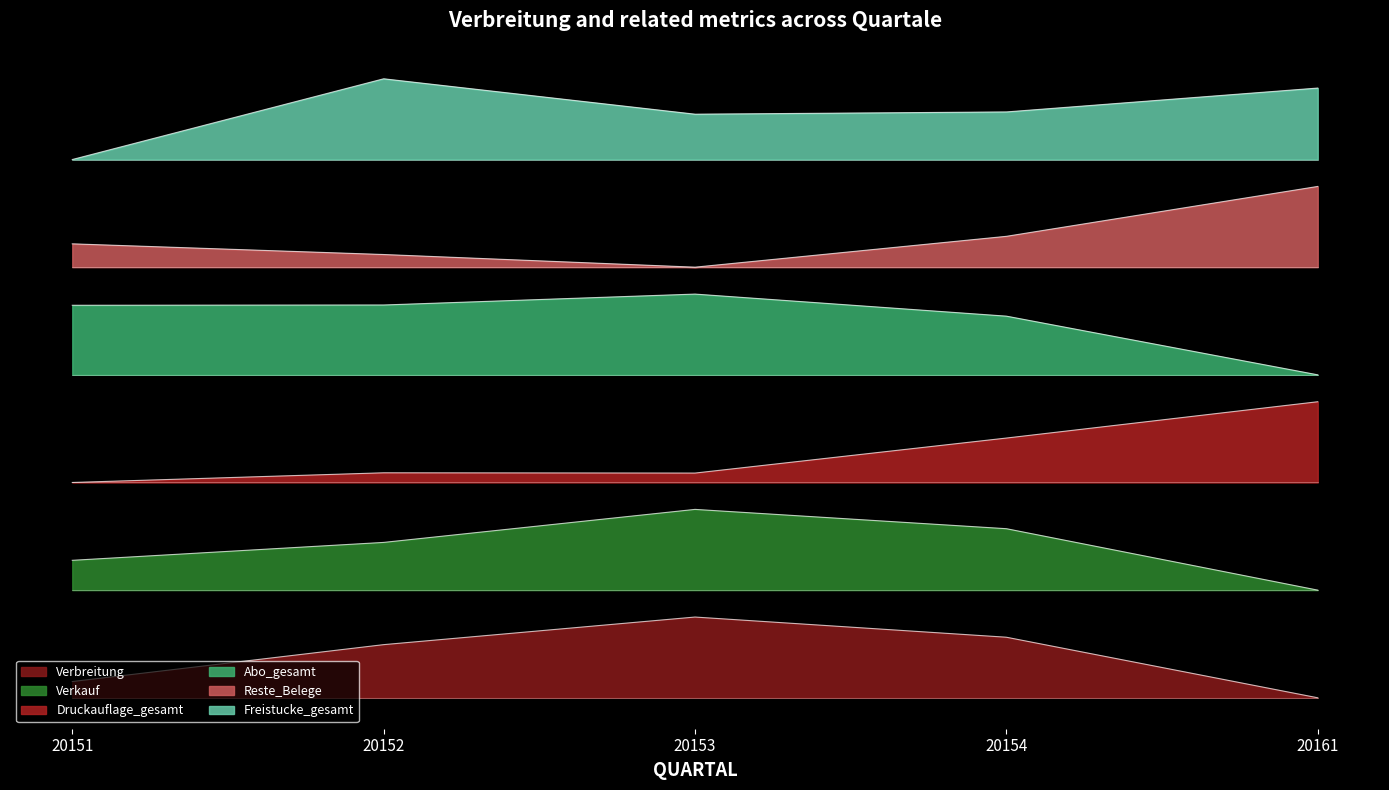

What are all the series names shown in the legend?

Verbreitung, Verkauf, Druckauflage_gesamt, Abo_gesamt, Reste_Belege, Freistucke_gesamt